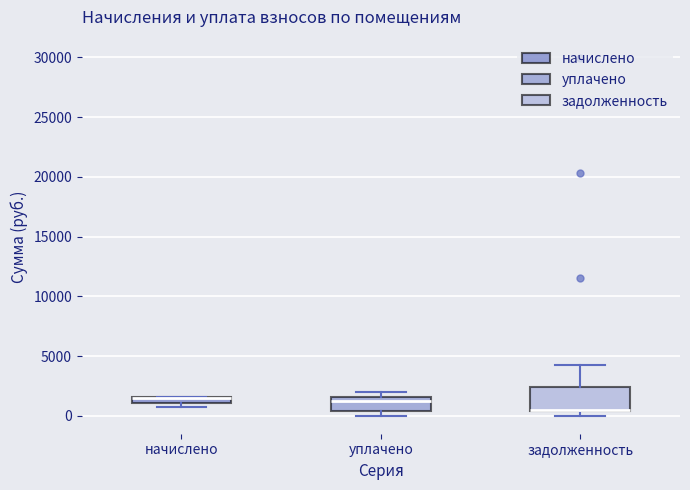

Where is the lower edge of the box for уплачено on the y-axis? The values are not printed on the chart, so give them approximately, as read against the axis.

500